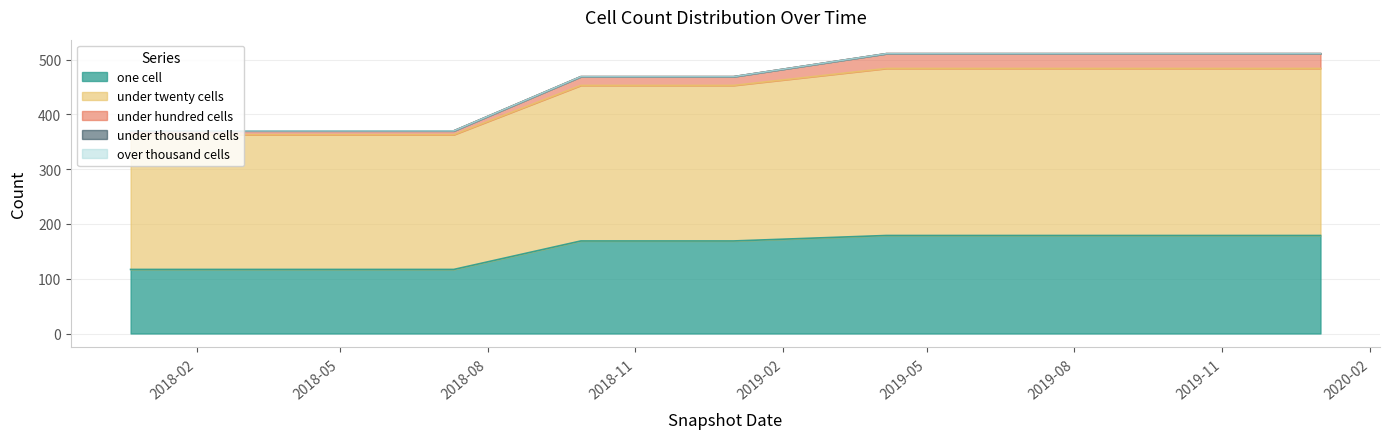

True or false: under_twenty_cells and one_cell intersect in this chart.

False